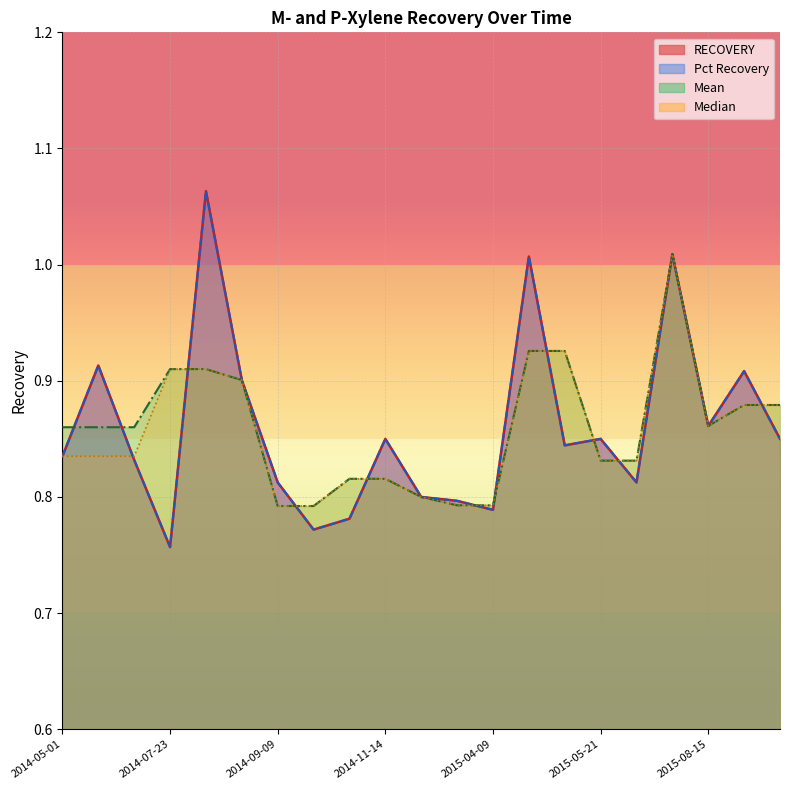

Where is Median nearest to the value 0?

2014-09-09